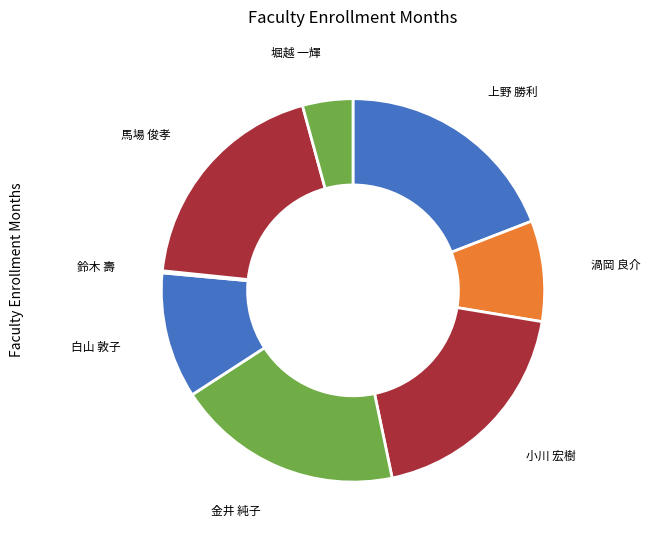

Is it true that 小川 宏樹 is 32% of the pie?

False